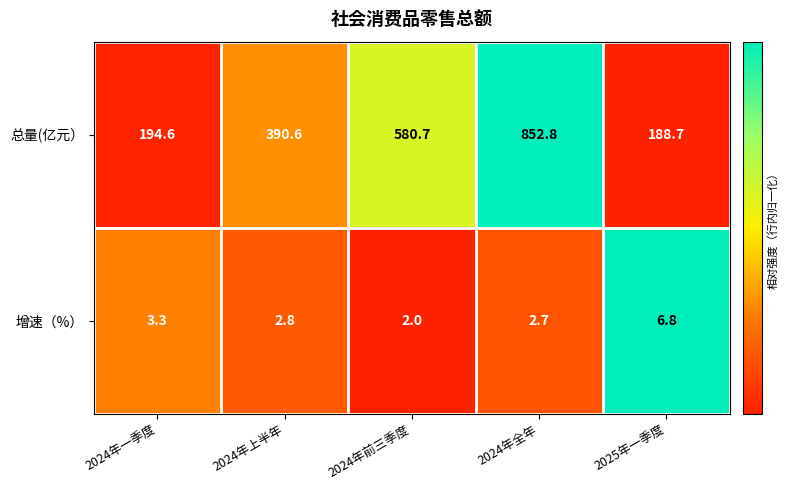

Reading left to right, list all the values displayed in this chart.

总量(亿元）: 194.6	390.6	580.7	852.8	188.7
增速（%）: 3.3	2.8	2.0	2.7	6.8